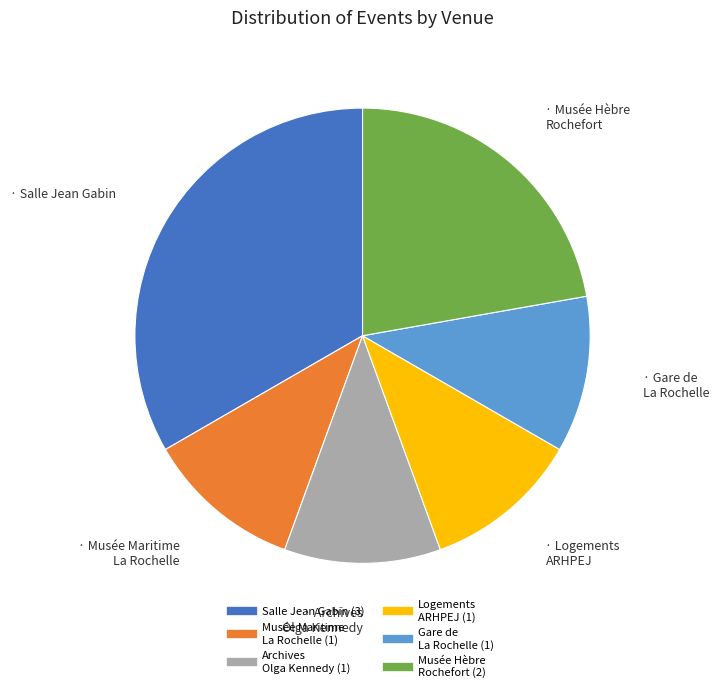

How many slices are in this pie chart?

6